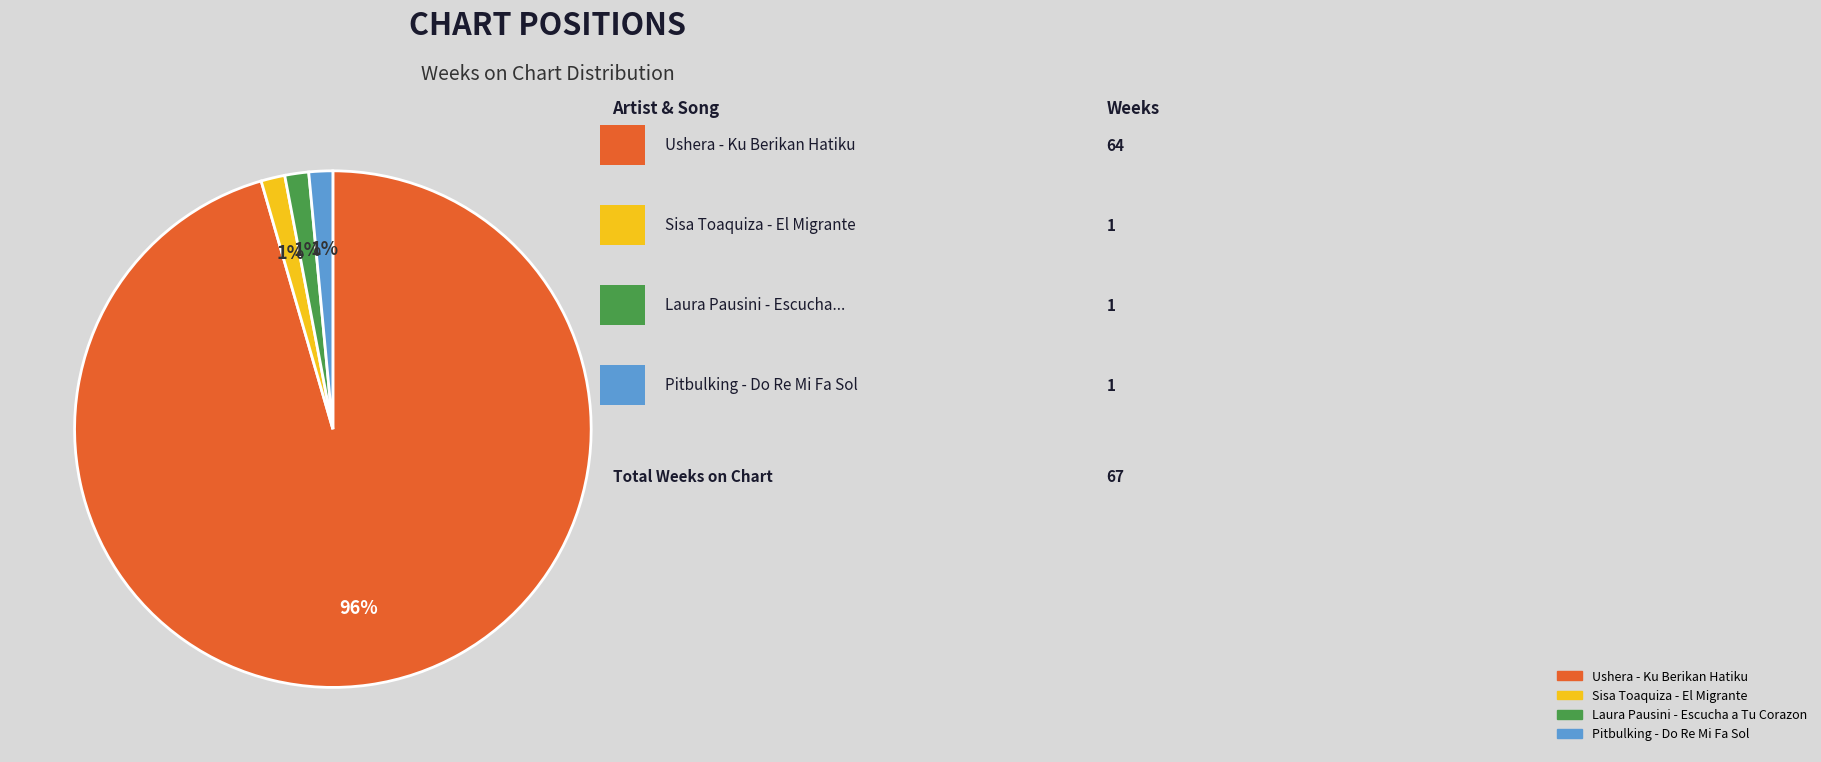

To the nearest percent, what percentage of the pie is Laura Pausini - Escucha a Tu Corazon?

1%